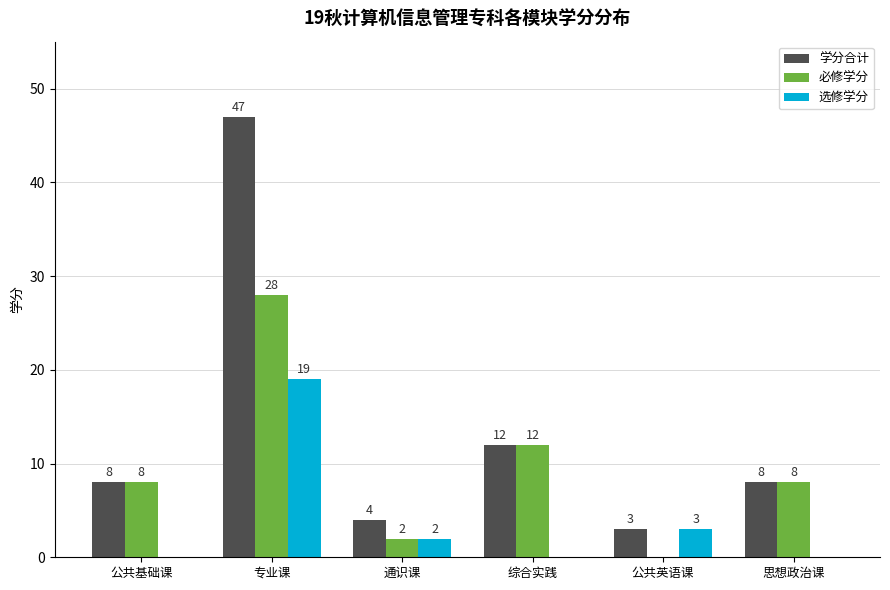

Which series has the largest total across all categories?

学分合计